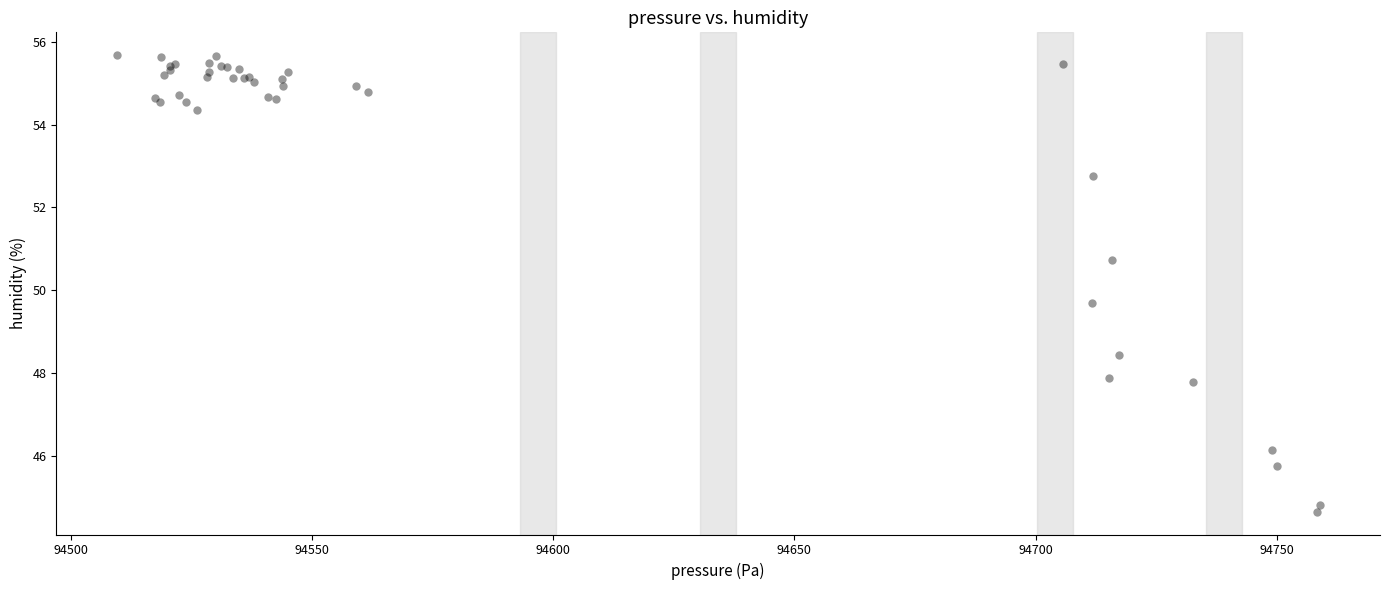

What Y value in the scatter plot is closest to 50?

49.7